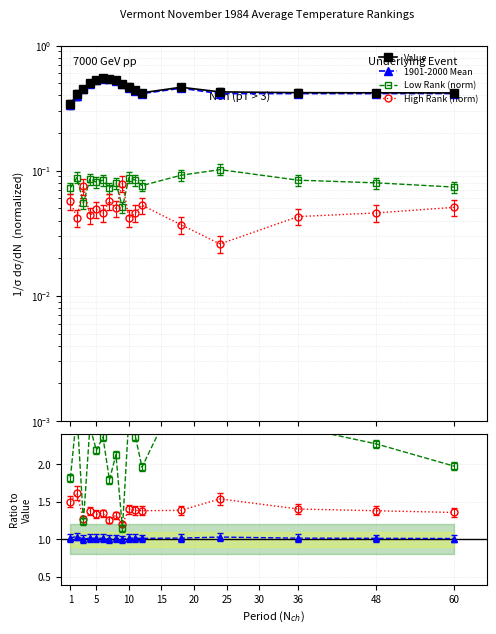

What is the difference between the highest and lowest values at 18?

0.4